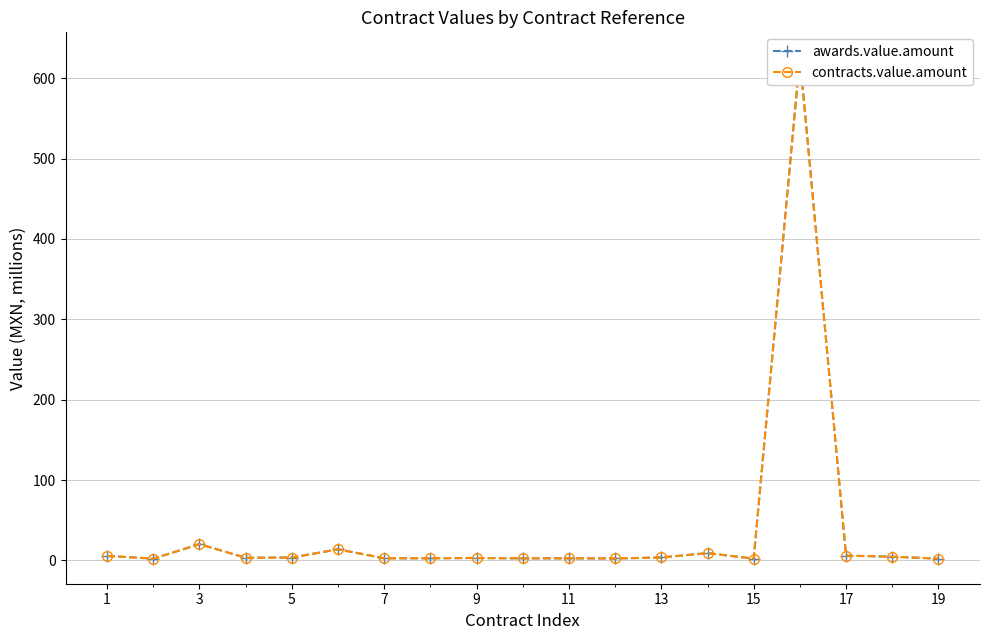

Reading left to right, what are all the values shown in this chart?

awards.value.amount: 5.6	2.1	20.2	3.2	3.5	13.8	2.6	2.6	3.0	2.5	2.6	2.4	3.6	9.0	2.1	626.0	5.9	4.6	2.1
contracts.value.amount: 5.6	2.1	20.2	3.2	3.5	13.8	2.6	2.6	3.0	2.5	2.6	2.4	3.6	9.0	2.1	626.0	5.9	4.6	2.1